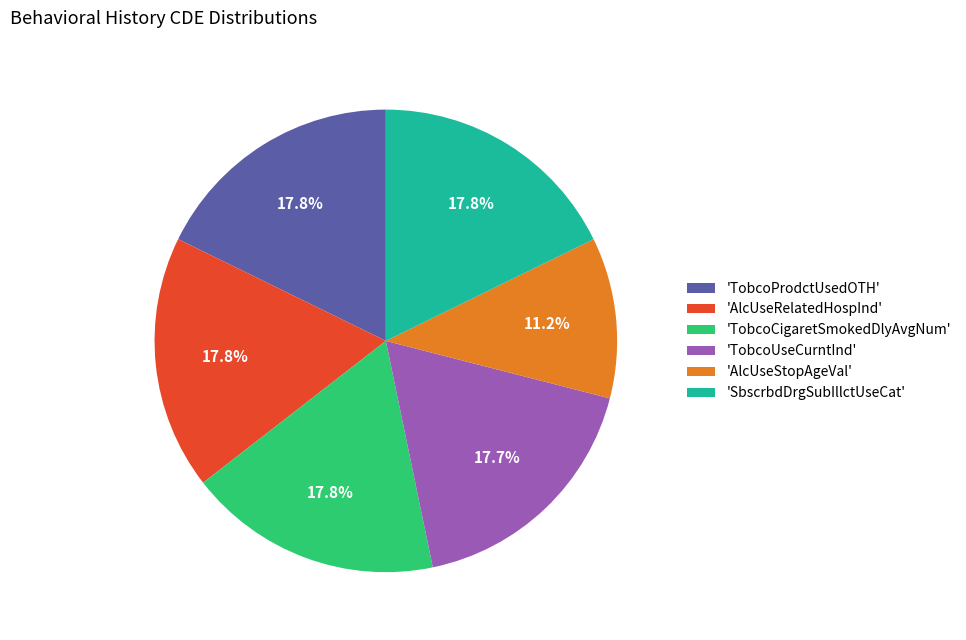

Which slice is the smallest?

'AlcUseStopAgeVal'